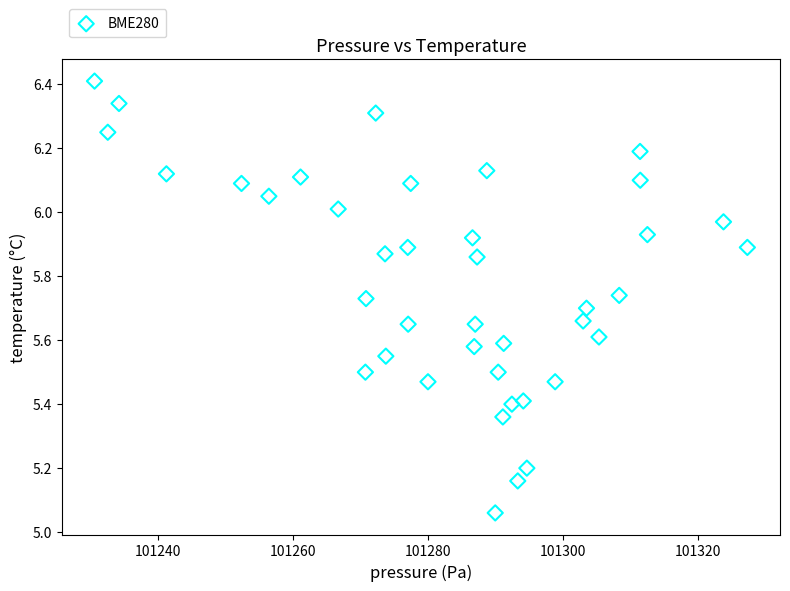

What is the range of X values (max minus min)?

96.8